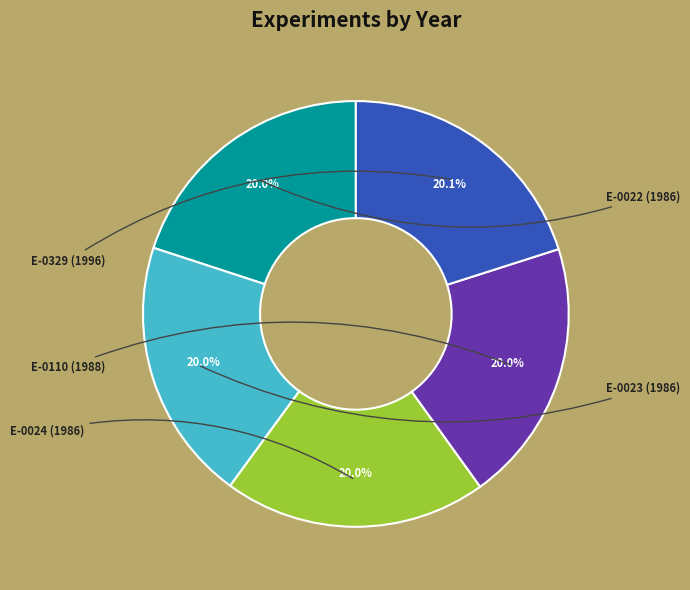

To the nearest percent, what is the average slice percentage?

20%